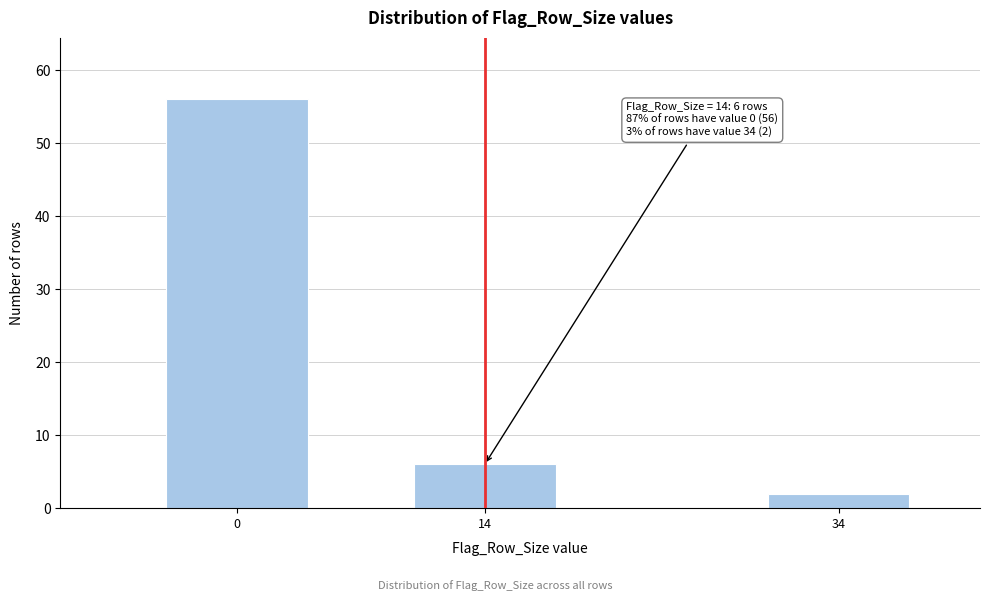

Reading right to left, list all the values displayed in this chart.

2	6	56